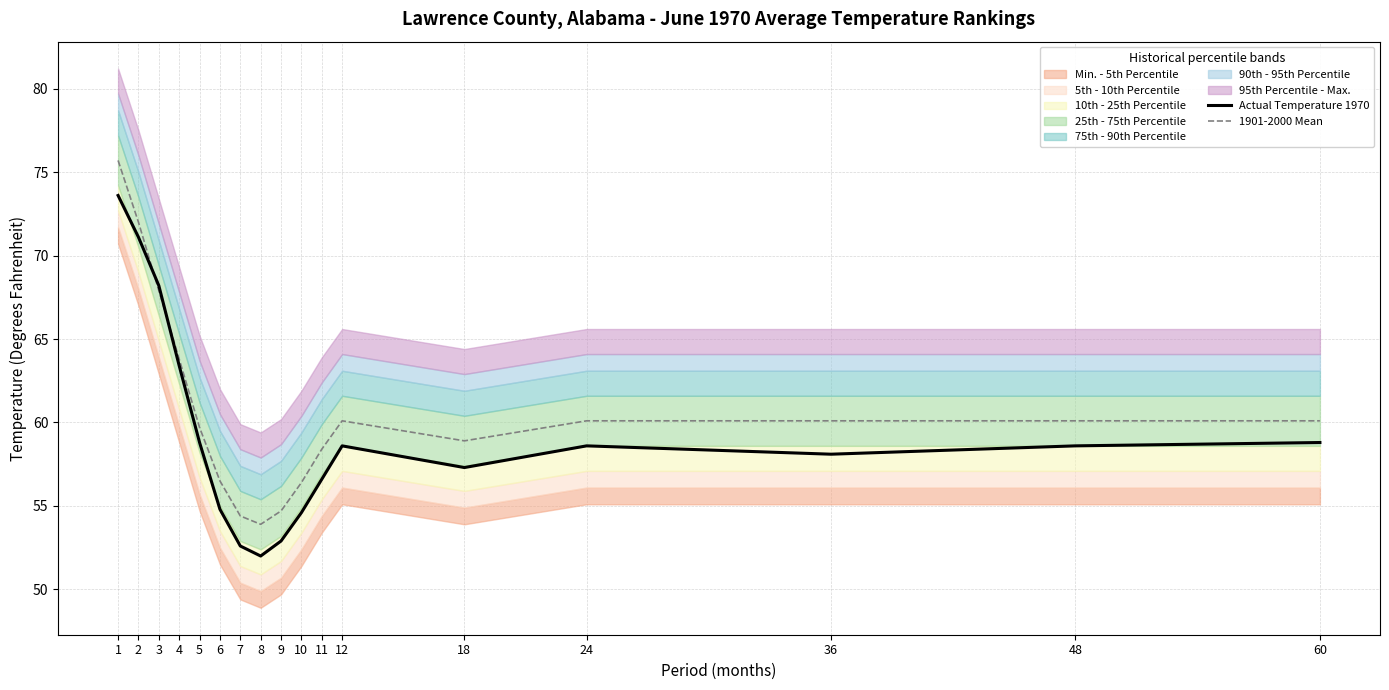

What is the minimum value for 1901-2000 Mean?

53.9